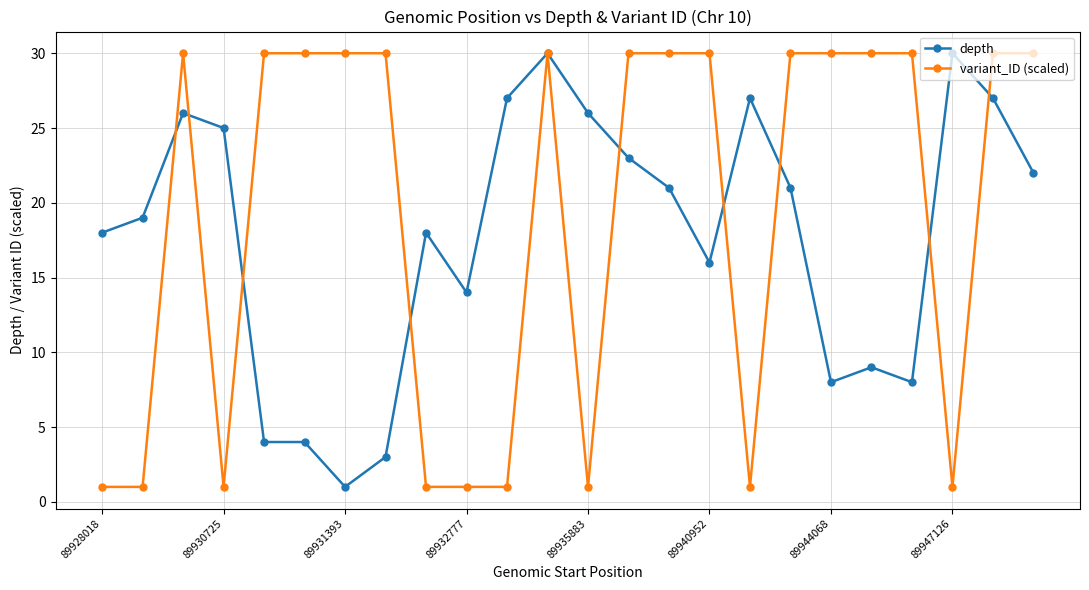

True or false: depth has more than 2 points higher than both neighbors.

True